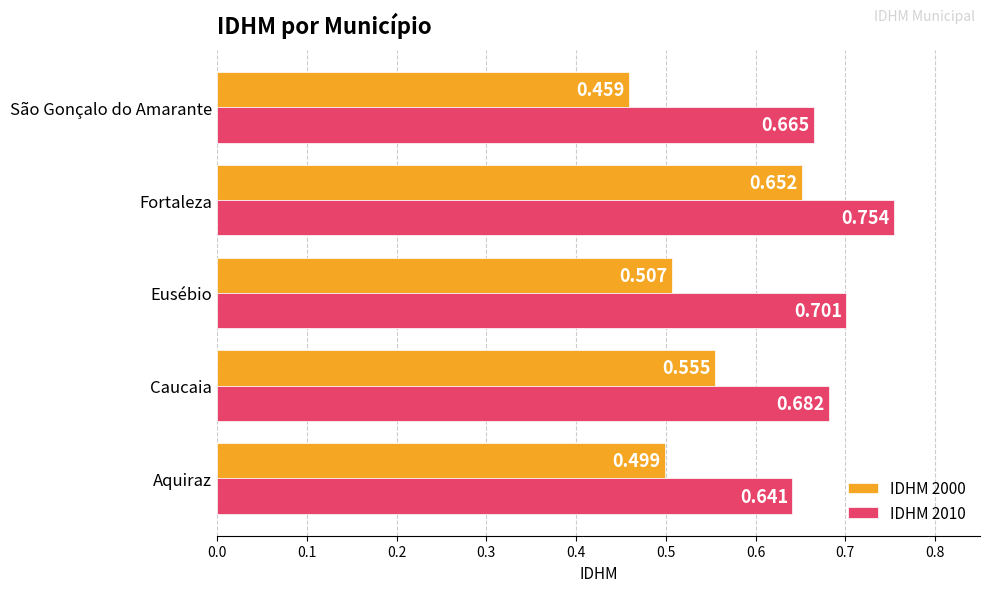

Where is IDHM 2010 nearest to the value 0?

Aquiraz